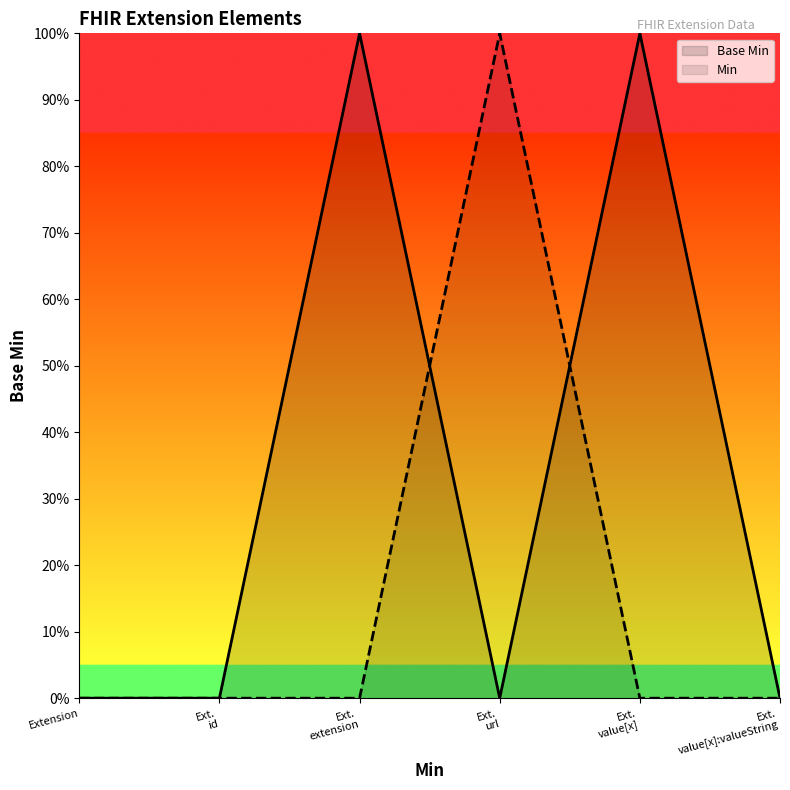

The Min series shows 0 at Ext.
id. True or false?

False